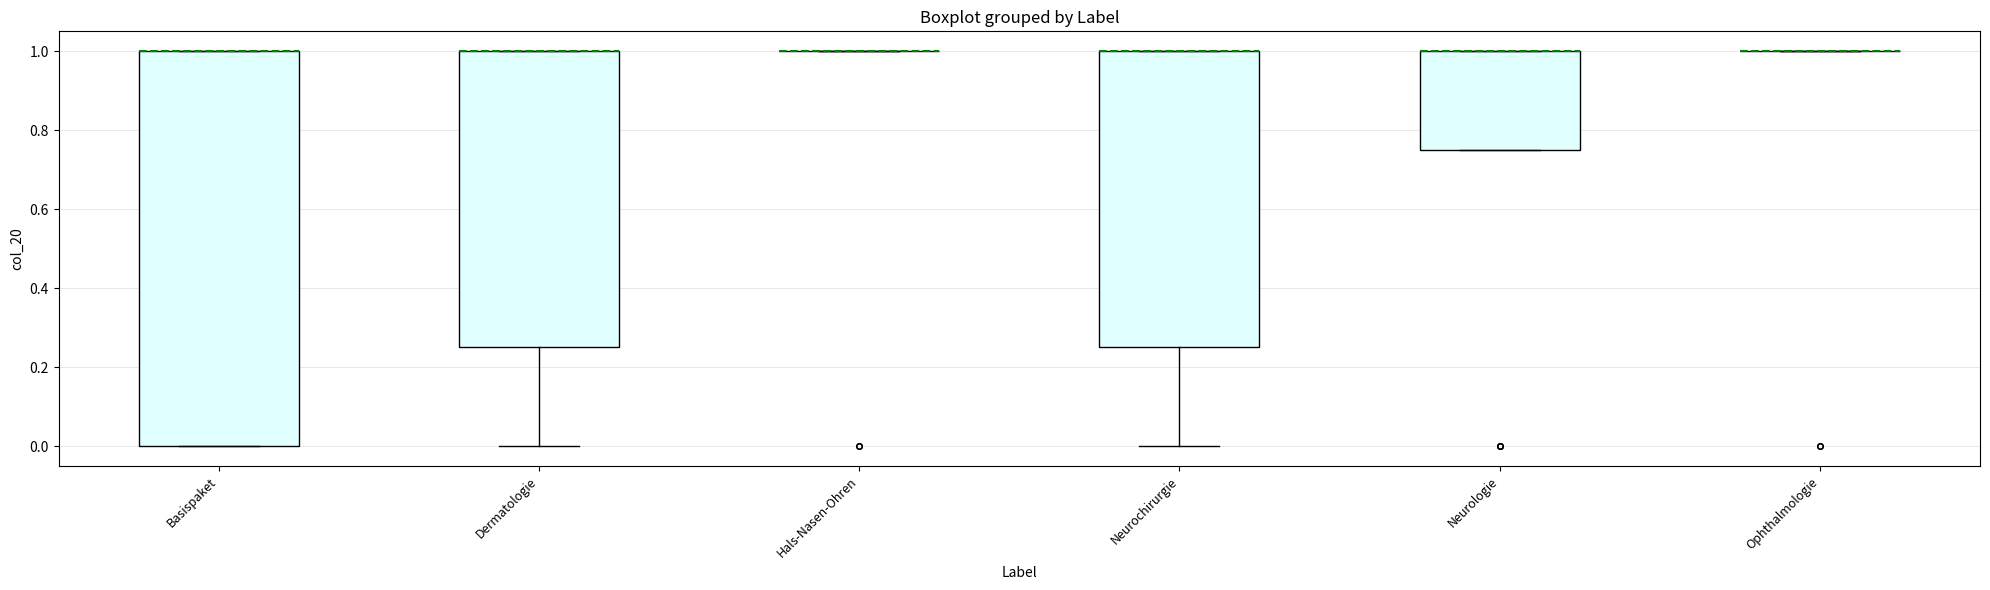

Reading left to right, transcribe this box plot: for each box, give where its median line is, the range the box spans, and where its two whiskers end, as read against the y-axis. The values are not printed on the chart, so give them approximately, as read against the axis.

Basispaket: median 1.00 (drawn on the box's upper edge), box 0.00 to 1.00, whiskers 0.00 to 1.00
Dermatologie: median 1.00 (drawn on the box's upper edge), box 0.26 to 1.00, whiskers 0.00 to 1.00
Hals-Nasen-Ohren: box collapsed to a line at 1.00, whiskers 1.00 to 1.00
Neurochirurgie: median 1.00 (drawn on the box's upper edge), box 0.26 to 1.00, whiskers 0.00 to 1.00
Neurologie: median 1.00 (drawn on the box's upper edge), box 0.76 to 1.00, whiskers 0.76 to 1.00
Ophthalmologie: box collapsed to a line at 1.00, whiskers 1.00 to 1.00